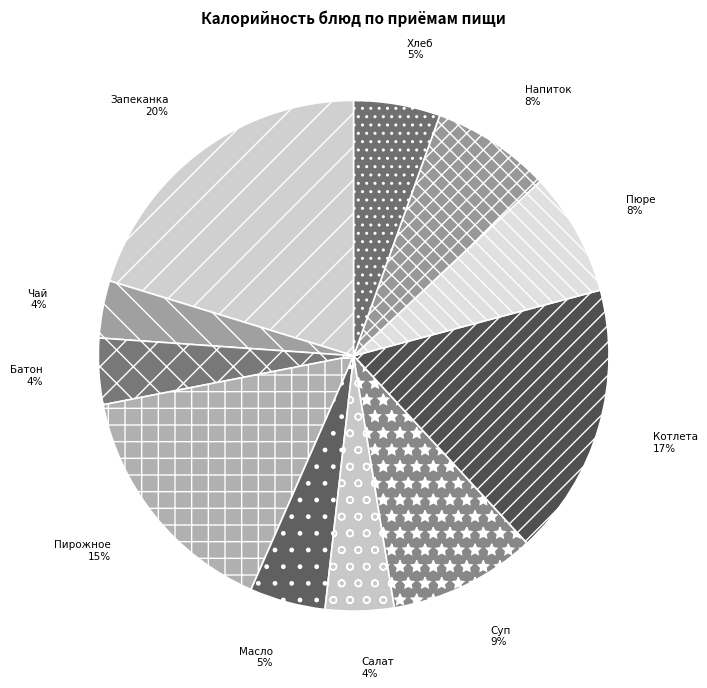

Does Запеканка represent more than half of the total?

No